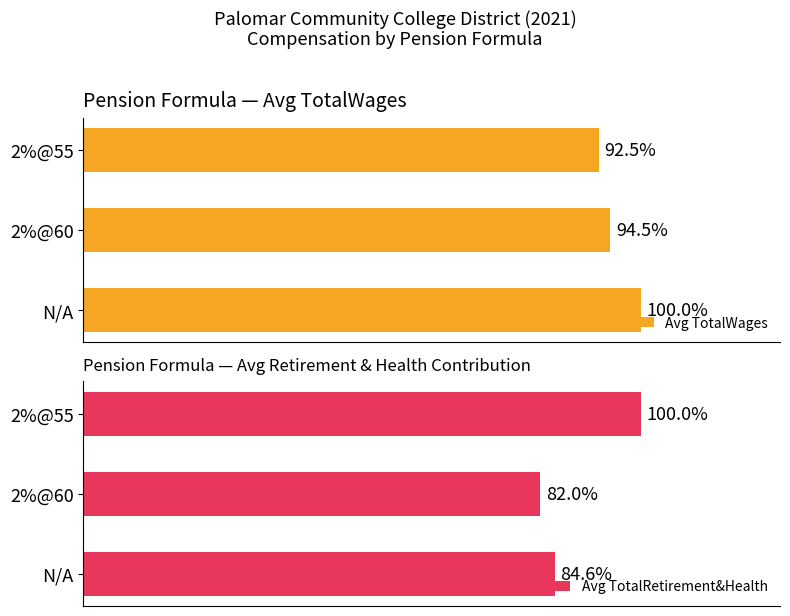

Reading right to left, what are all the values shown in this chart?

Avg TotalWages: 167728.0	171325.8	181241.8
Avg TotalRetirement&Health: 58002.0	47543.8	49057.1